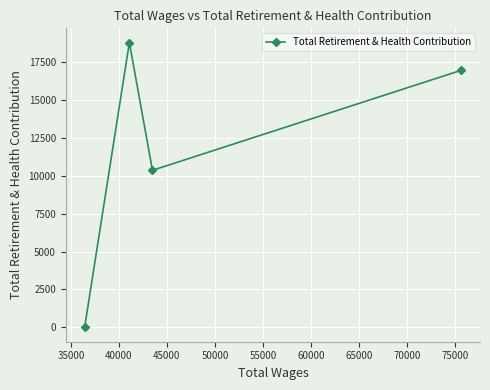

True or false: there are more than 1 points higher than both neighbors.

False